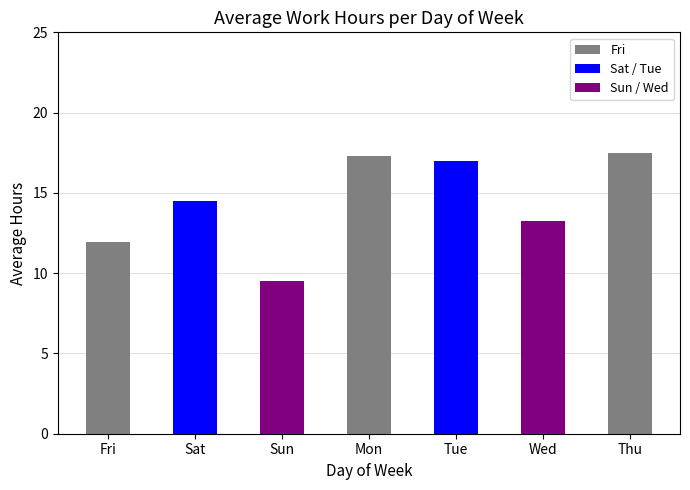

Reading left to right, list all the values displayed in this chart.

12.0	14.5	9.5	17.3	17.0	13.3	17.5